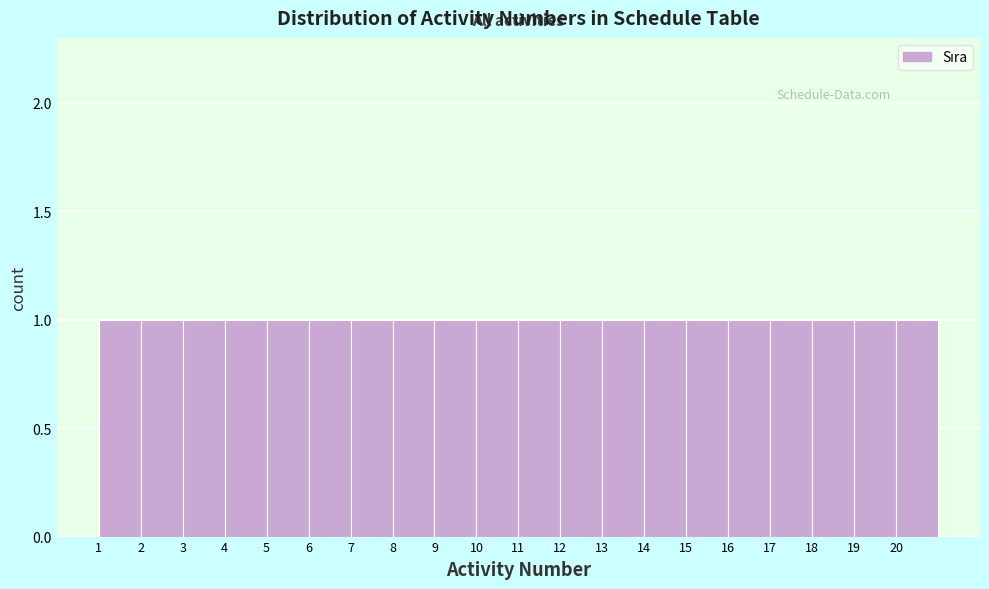

What is the height of the bar covering 15 to 16 on the x-axis? The values are not printed on the chart, so give them approximately, as read against the axis.

1